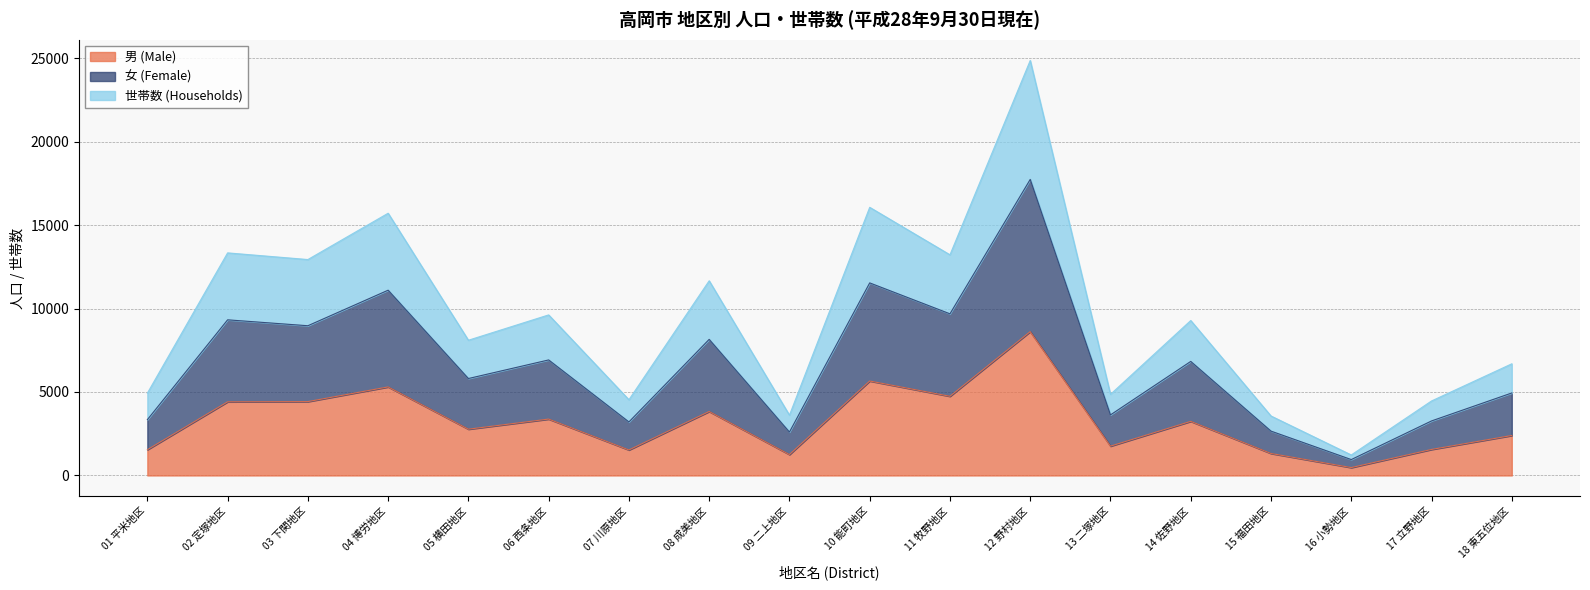

Read the 女 (Female) value at 15 福田地区.

2656